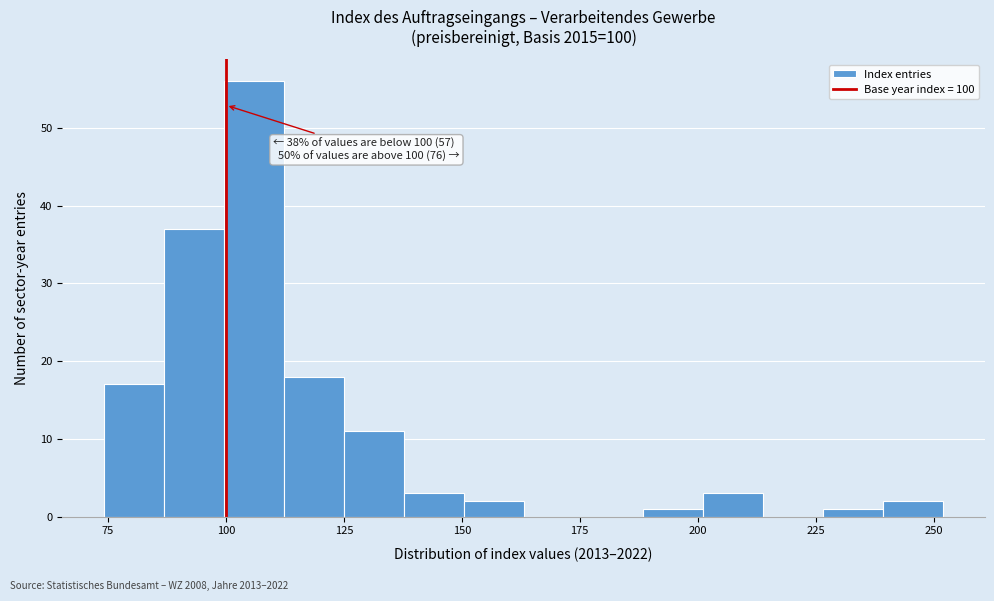

Around what value on the x-axis is the tallest bar? Give the approximate position of its centre, as read against the axis.

105